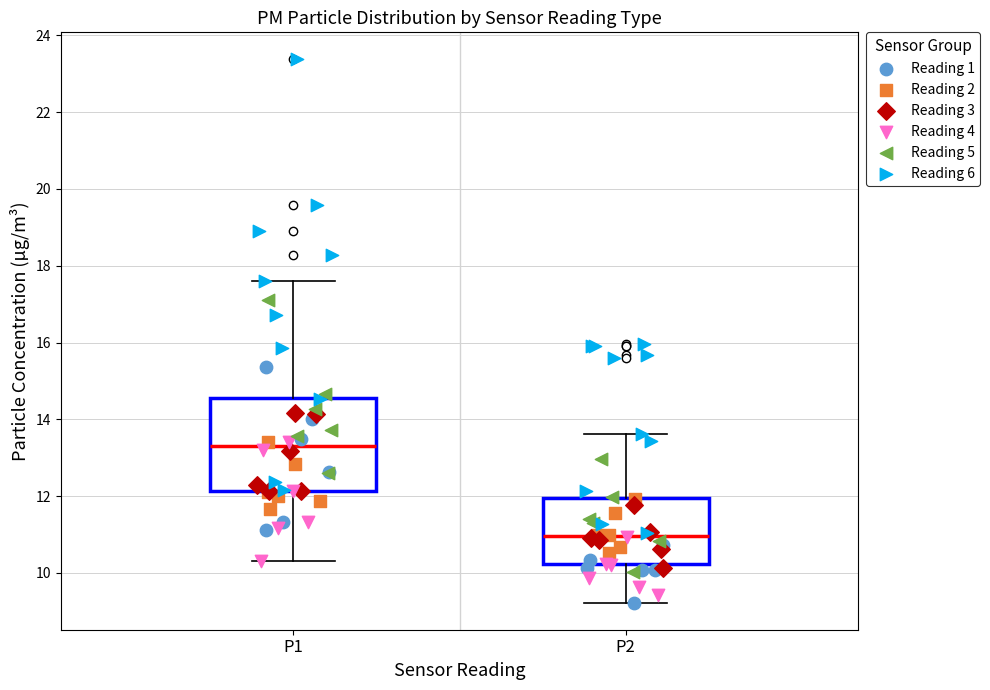

Comparing the boxes themselves (not the whiskers), which one is the tallest?

P1